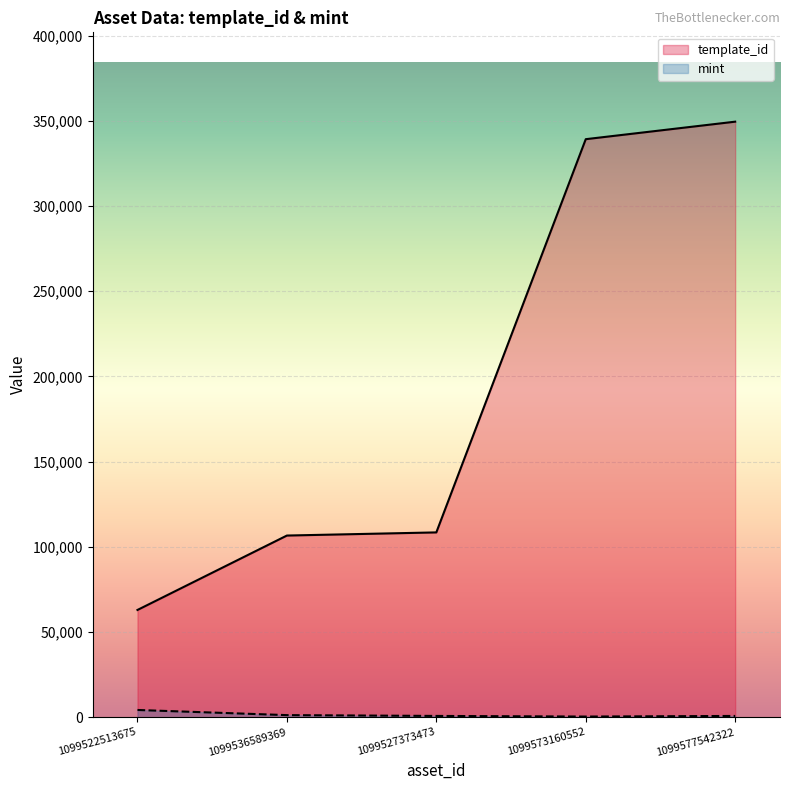

Between 1099573160552 and 1099536589369, which is larger?

1099573160552